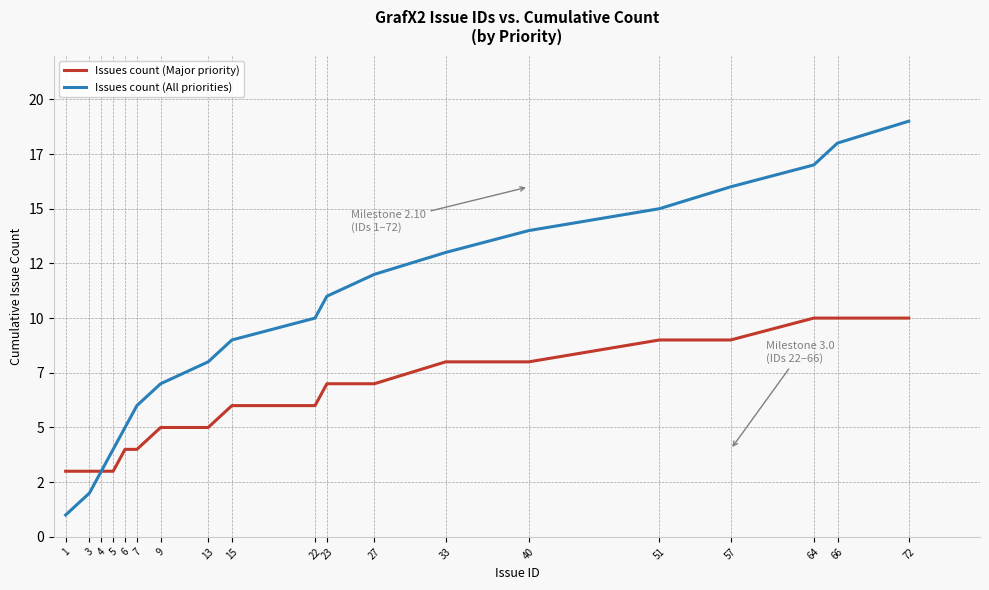

What are all the series names shown in the legend?

Issues count (Major priority), Issues count (All priorities)